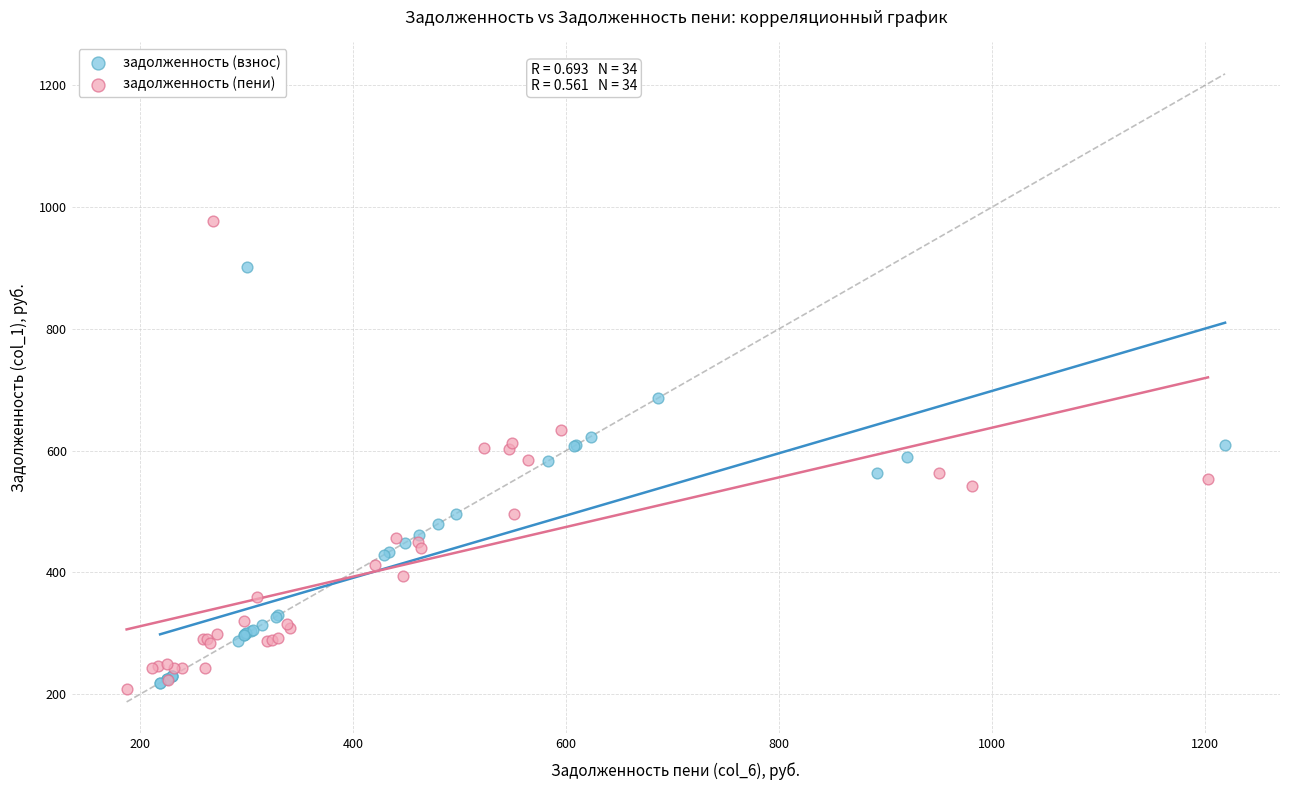

Which series reaches the maximum Y coordinate?

задолженность (пени)